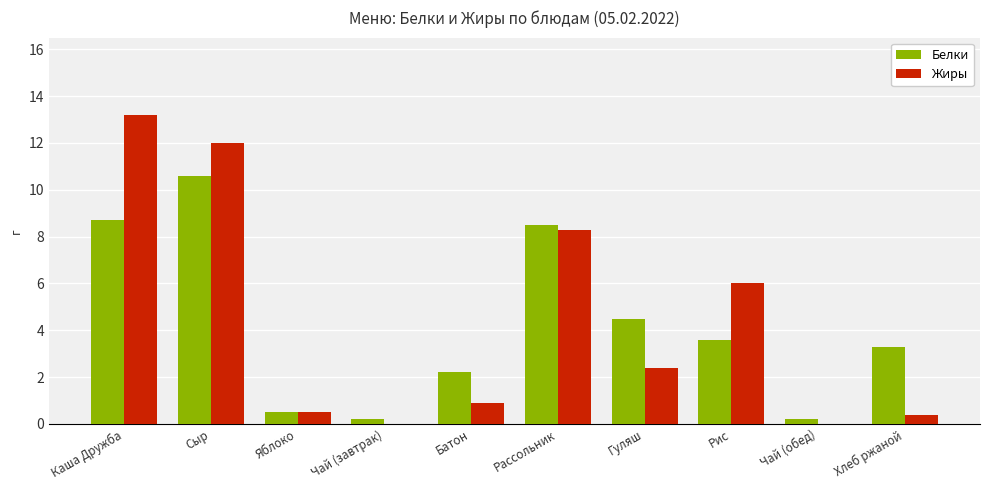

What is the maximum value shown in the chart?

13.2